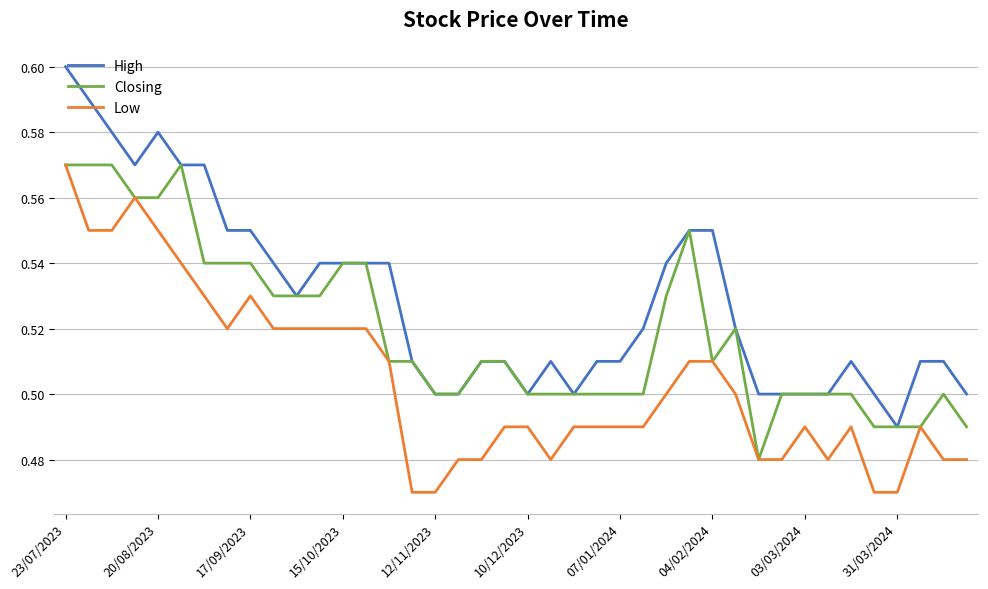

Rank the series by their average value, from highest to lowest.

High, Closing, Low